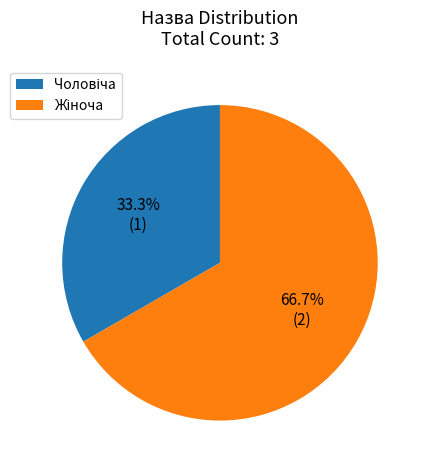

Is there a majority slice in this chart?

Yes